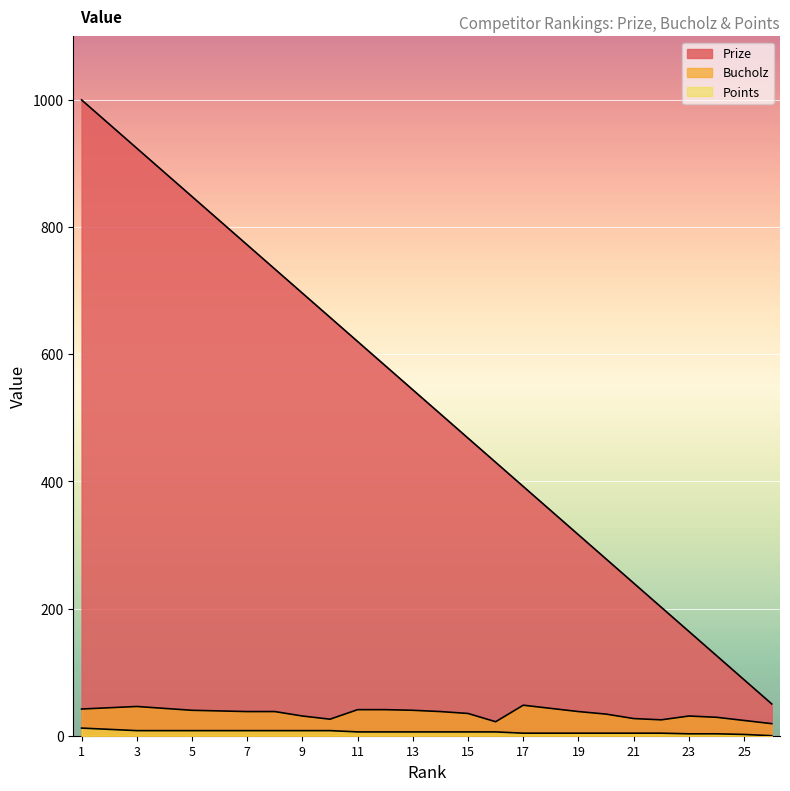

Reading left to right, list all the values displayed in this chart.

Prize: 1000	962	924	886	848	810	772	734	696	658	620	582	544	506	468	430	392	354	316	278	240	202	164	126	88	50
Bucholz: 42	44	46	43	40	39	38	38	31	26	41	41	40	38	35	22	48	43	38	34	27	25	31	29	24	19
Points: 12	10	8	8	8	8	8	8	8	8	6	6	6	6	6	6	4	4	4	4	4	4	3	3	2	0